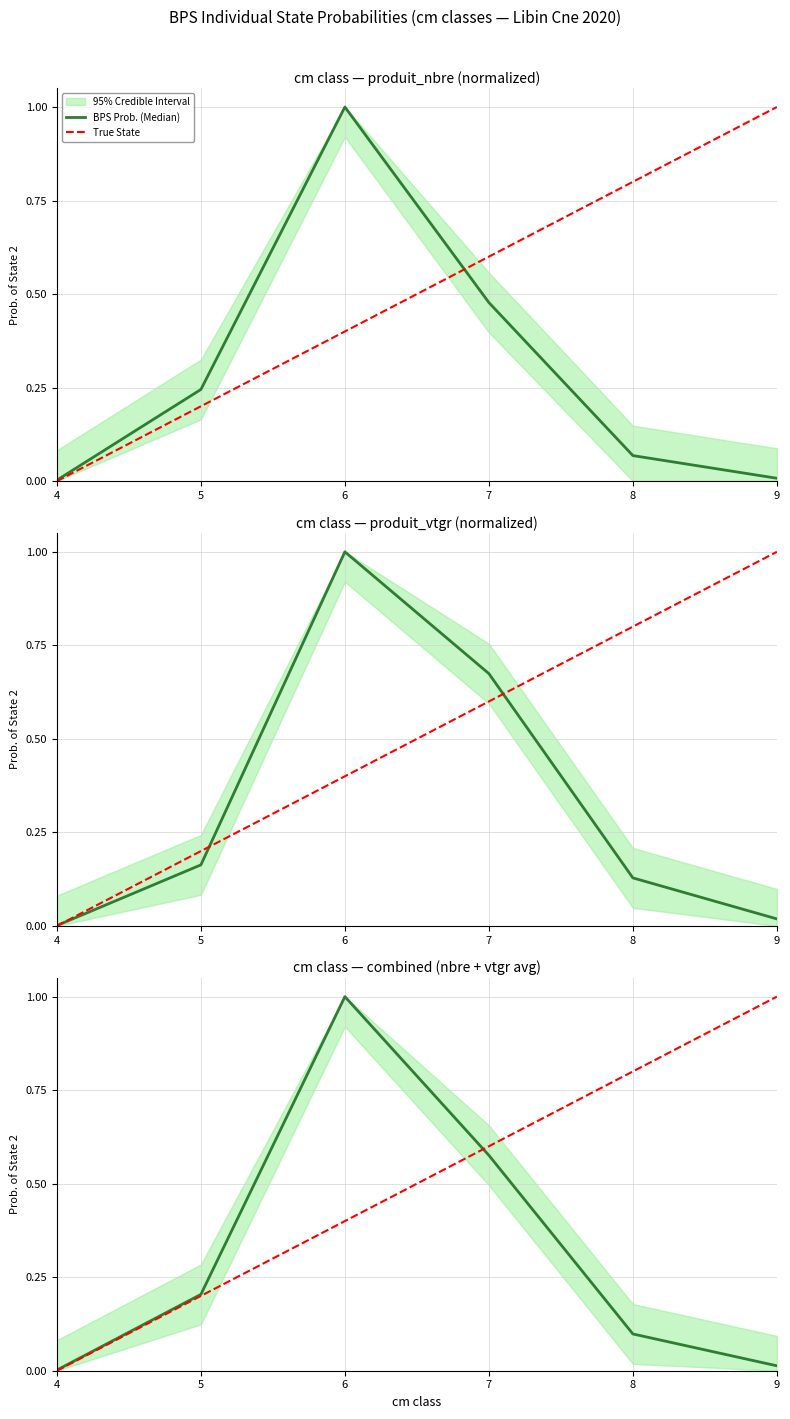

Reading left to right, extract all data points from this chart.

BPS Prob. (Median): 4=0.0	5=0.2	6=1.0	7=0.6	8=0.1	9=0.0
True State: 4=0.0	5=0.2	6=0.4	7=0.6	8=0.8	9=1.0